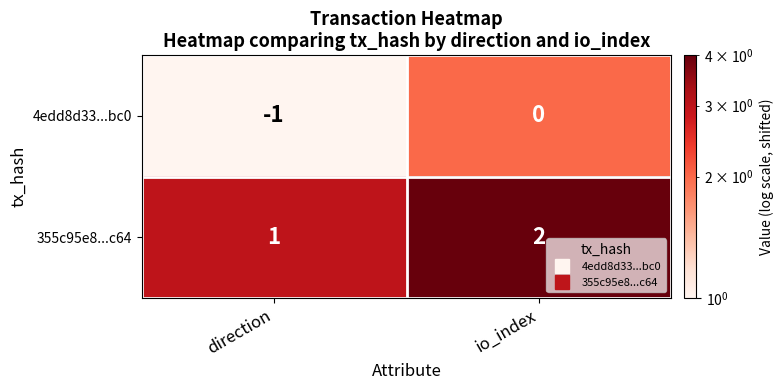

True or false: 4edd8d33...bc0 has a value of -1 at direction.

True